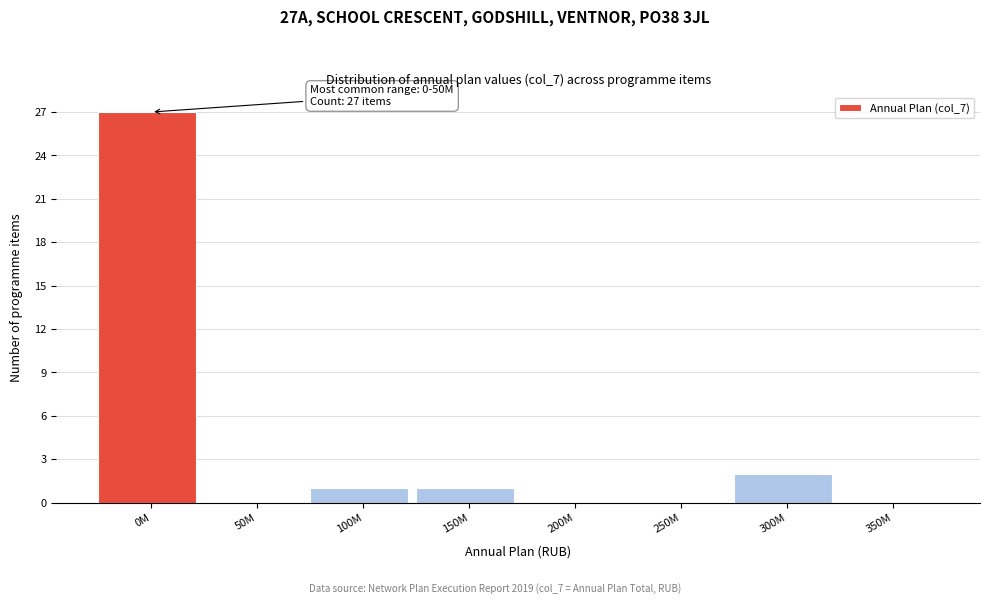

Reading right to left, transcribe all the data shown in this chart.

350M=0	300M=2	250M=0	200M=0	150M=1	100M=1	50M=0	0M=27